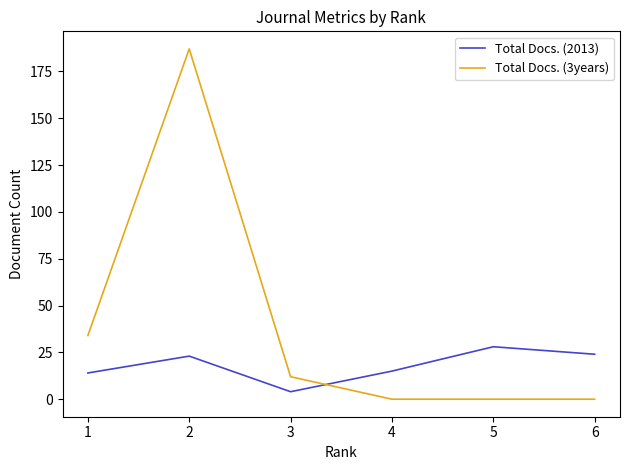

Rank the series by their maximum value, from highest to lowest.

Total Docs. (3years), Total Docs. (2013)